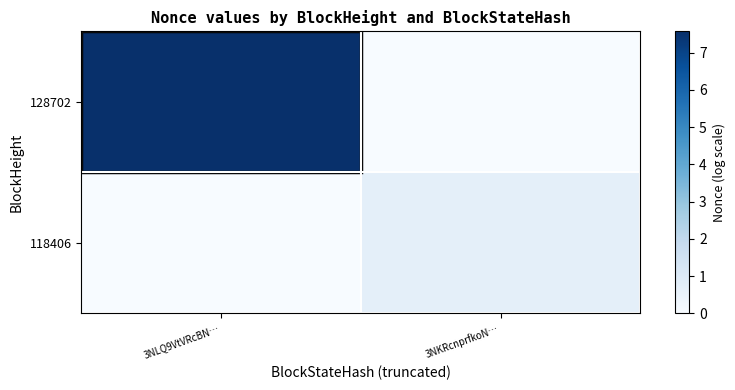

Which category has the lowest value across all series?

3NKRcnprfkoN…